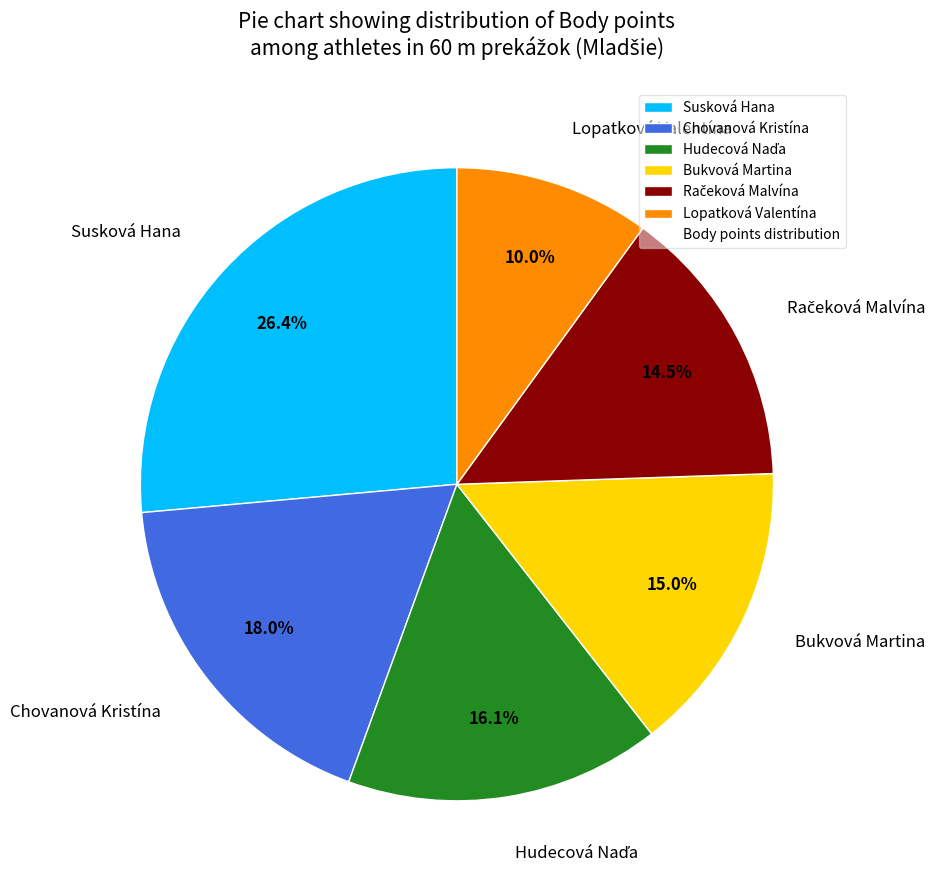

To the nearest percent, what portion does Susková Hana represent?

26%